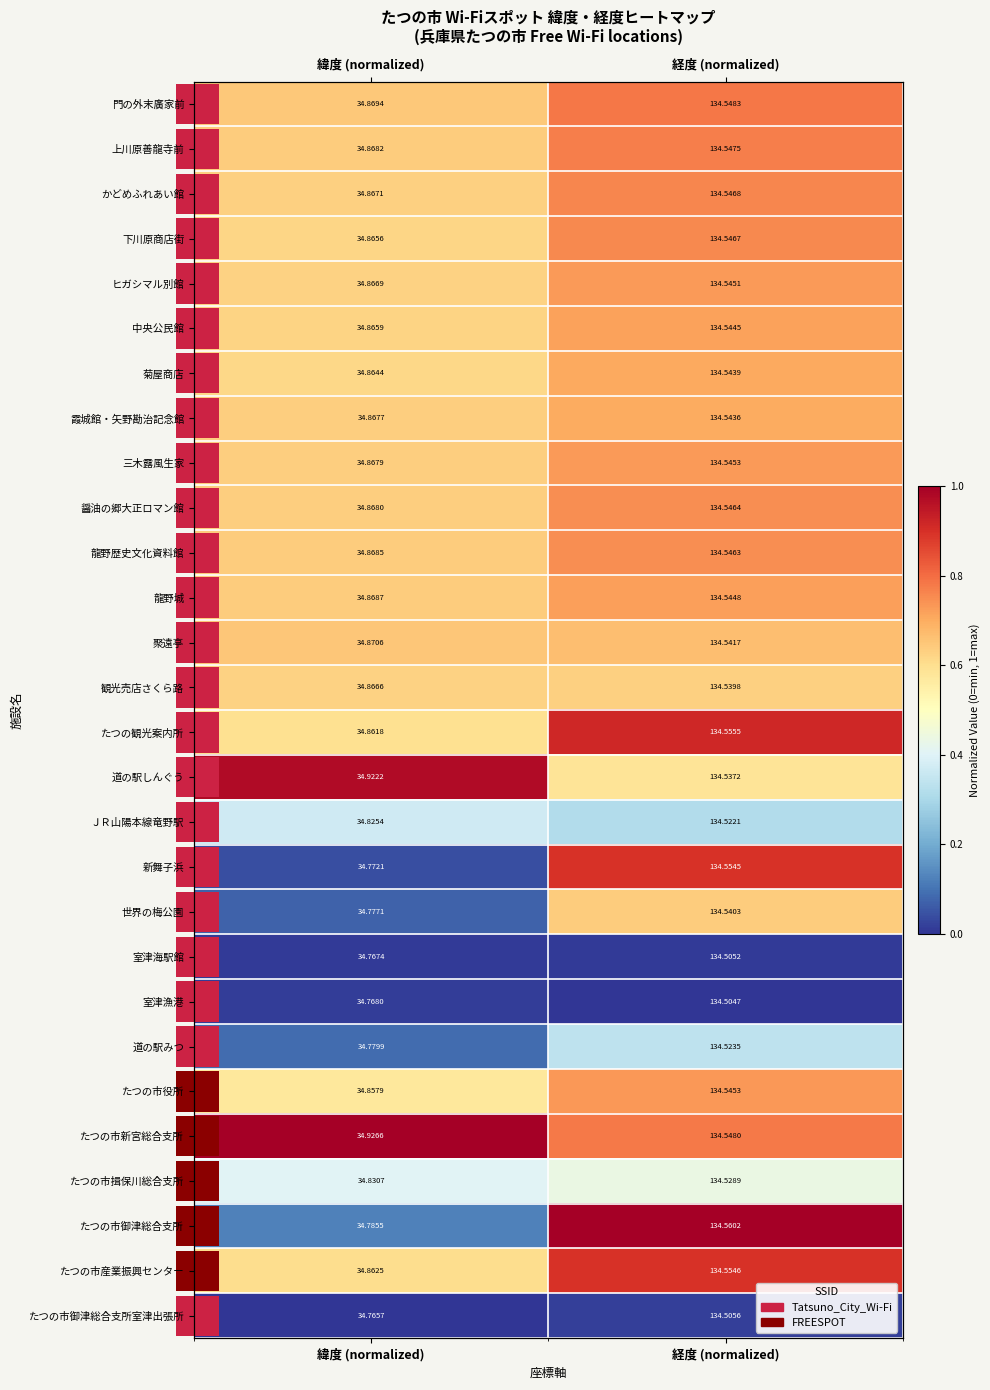

Which category has the highest value in the たつの市産業振興センター series?

経度 (normalized)